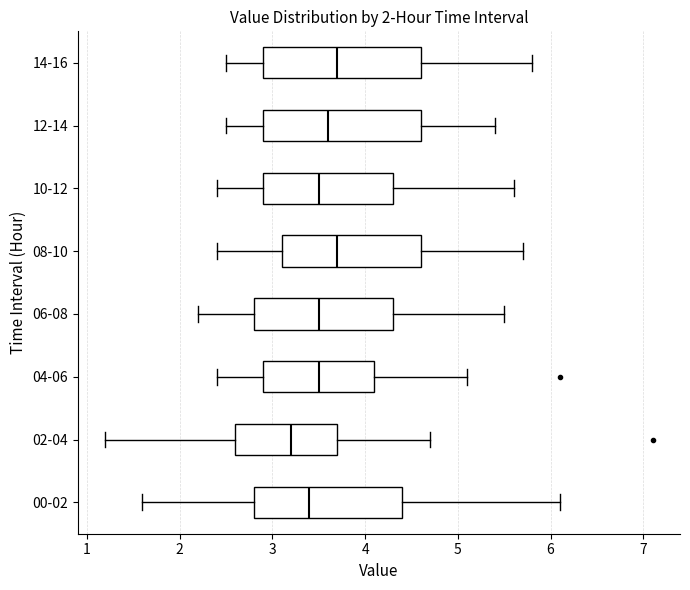

Where does the median line of the box for 06-08 sit on the x-axis? The values are not printed on the chart, so give them approximately, as read against the axis.

3.5